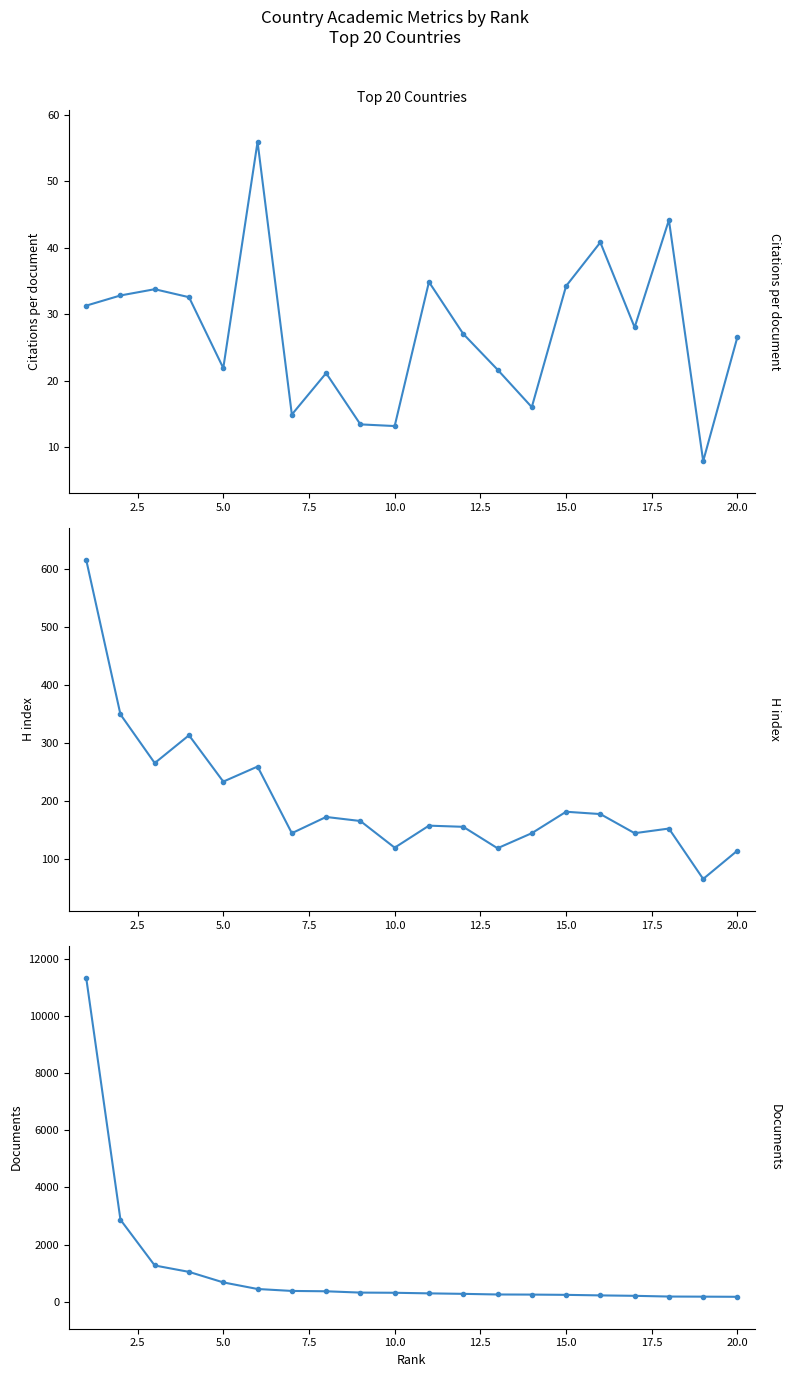

What is the value of the Citations per document point at the 20th from the left?

26.6